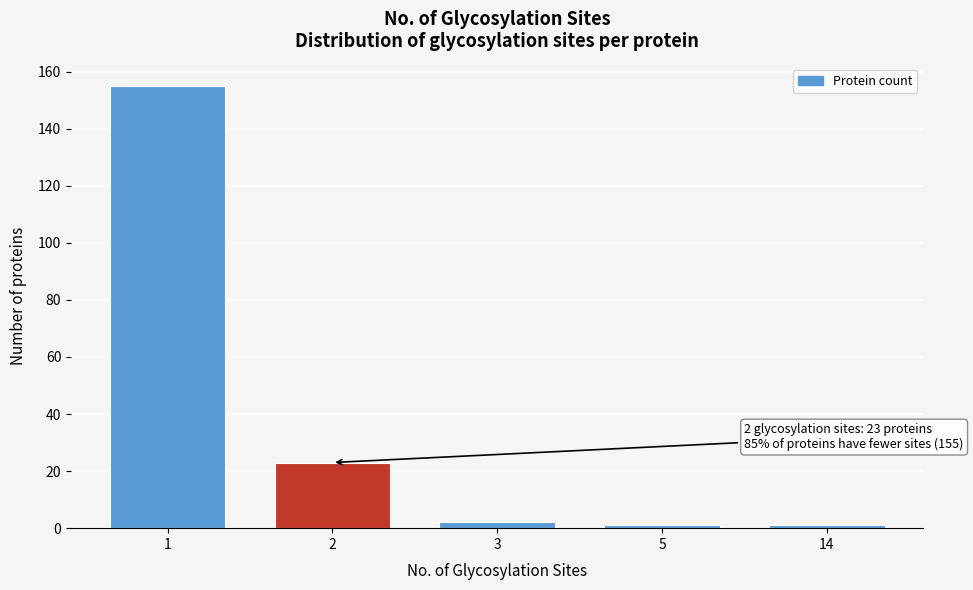

Reading left to right, transcribe all the data shown in this chart.

155	23	2	1	1